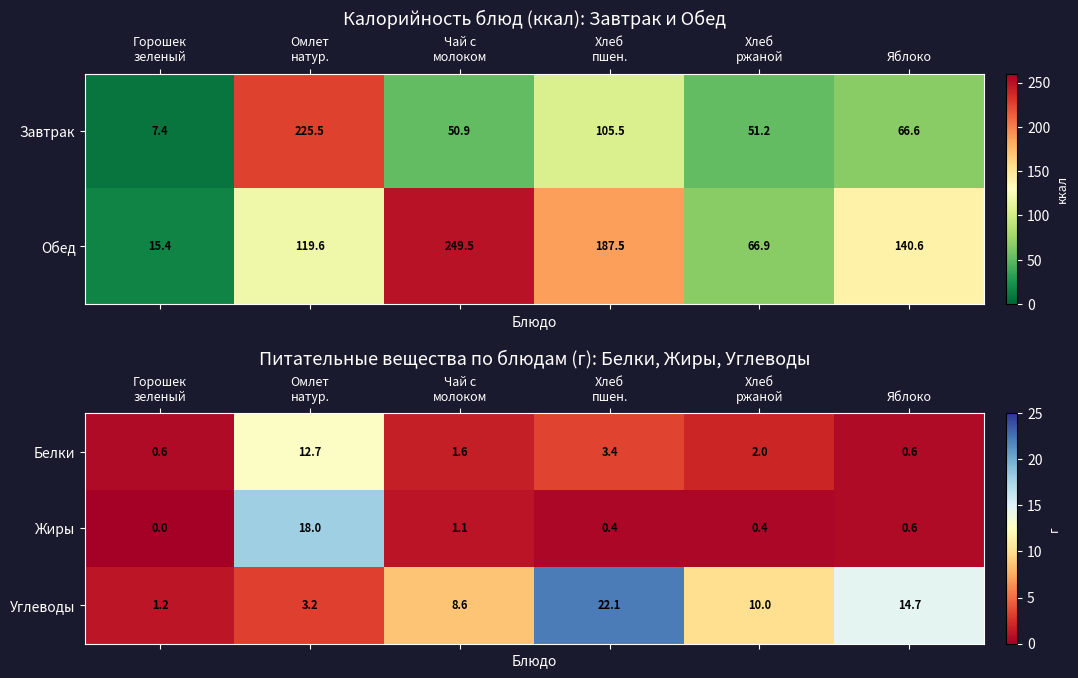

How many values in the Белки series are below 2?

3